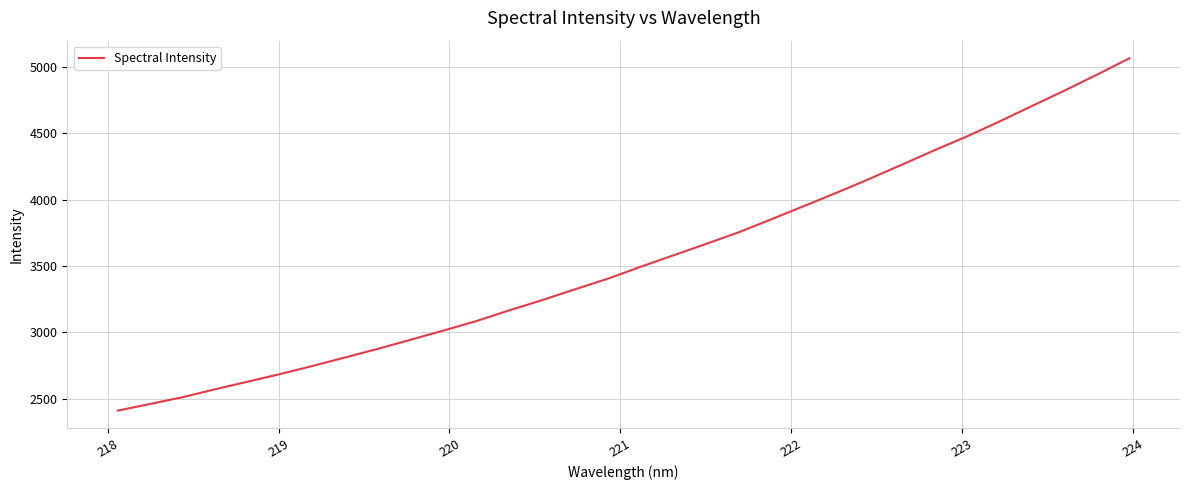

What is the smallest value displayed?

2410.8